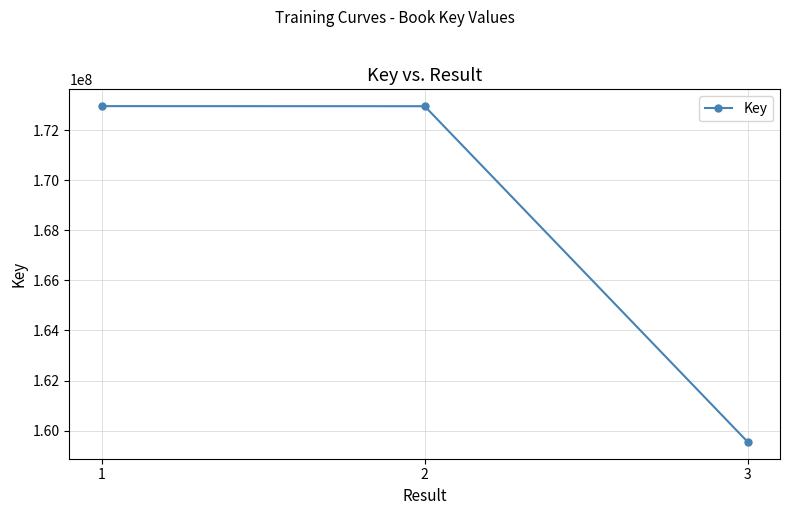

What is the smallest value displayed?

159548247